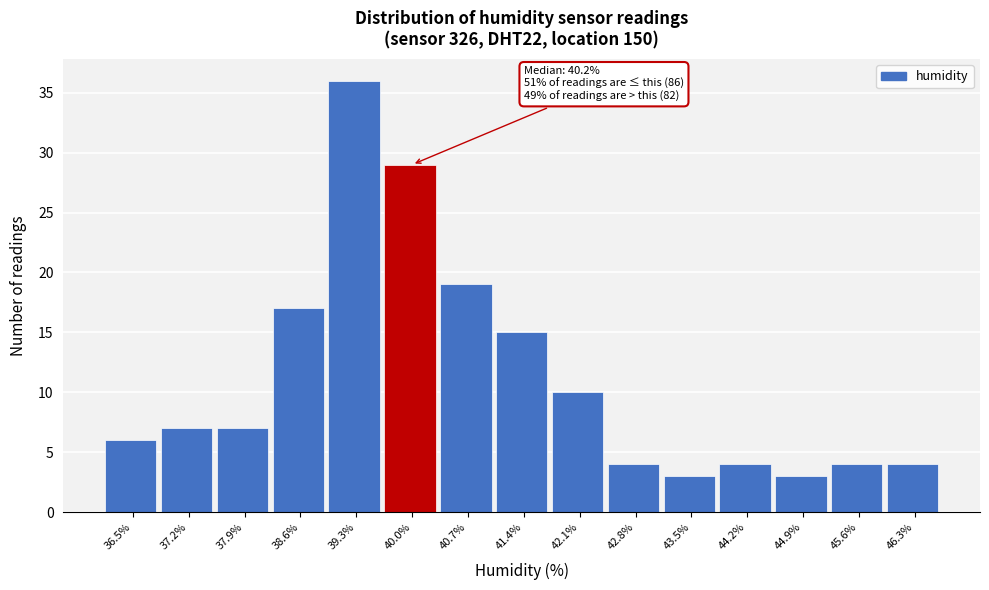

Reading left to right, what are all the values shown in this chart?

6	7	7	17	36	29	19	15	10	4	3	4	3	4	4